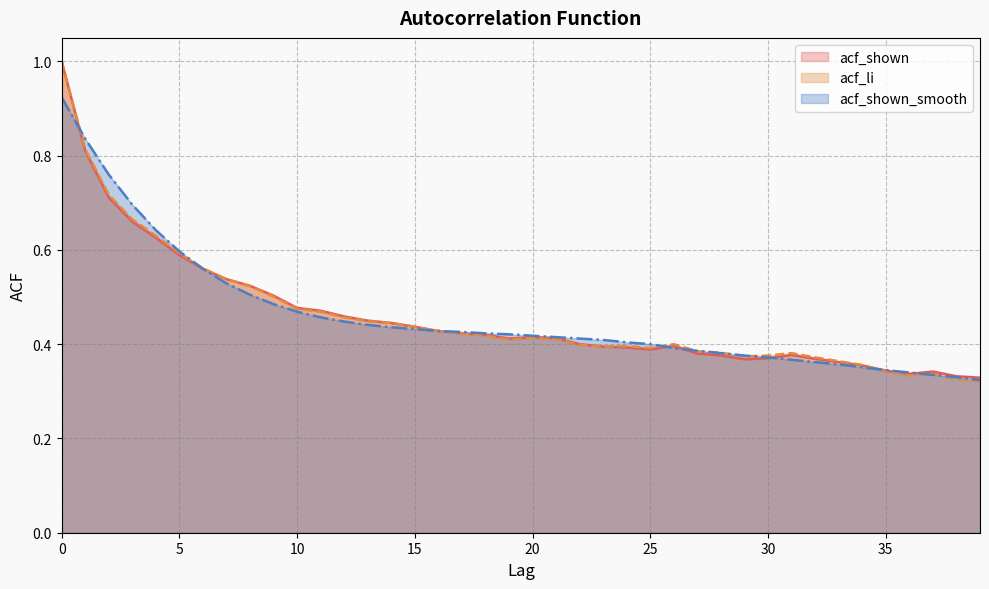

Reading right to left, transcribe all the data shown in this chart.

acf_shown: 39=0.3	38=0.3	37=0.3	36=0.3	35=0.3	34=0.4	33=0.4	32=0.4	31=0.4	30=0.4	29=0.4	28=0.4	27=0.4	26=0.4	25=0.4	24=0.4	23=0.4	22=0.4	21=0.4	20=0.4	19=0.4	18=0.4	17=0.4	16=0.4	15=0.4	14=0.4	13=0.5	12=0.5	11=0.5	10=0.5	9=0.5	8=0.5	7=0.5	6=0.6	5=0.6	4=0.6	3=0.7	2=0.7	1=0.8	0=1.0
acf_li: 39=0.3	38=0.3	37=0.3	36=0.3	35=0.3	34=0.4	33=0.4	32=0.4	31=0.4	30=0.4	29=0.4	28=0.4	27=0.4	26=0.4	25=0.4	24=0.4	23=0.4	22=0.4	21=0.4	20=0.4	19=0.4	18=0.4	17=0.4	16=0.4	15=0.4	14=0.4	13=0.4	12=0.5	11=0.5	10=0.5	9=0.5	8=0.5	7=0.5	6=0.6	5=0.6	4=0.6	3=0.7	2=0.7	1=0.8	0=1.0
acf_shown_smooth: 39=0.3	38=0.3	37=0.3	36=0.3	35=0.3	34=0.4	33=0.4	32=0.4	31=0.4	30=0.4	29=0.4	28=0.4	27=0.4	26=0.4	25=0.4	24=0.4	23=0.4	22=0.4	21=0.4	20=0.4	19=0.4	18=0.4	17=0.4	16=0.4	15=0.4	14=0.4	13=0.4	12=0.4	11=0.5	10=0.5	9=0.5	8=0.5	7=0.5	6=0.6	5=0.6	4=0.6	3=0.7	2=0.8	1=0.8	0=0.9